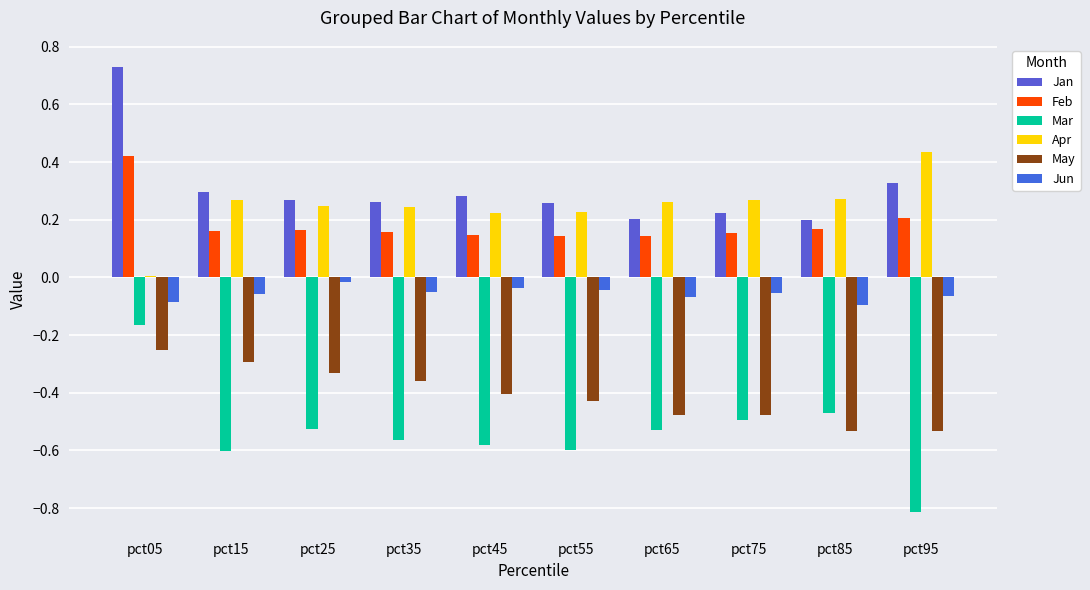

List the series in order of their peak value, lowest first.

May, Mar, Jun, Feb, Apr, Jan